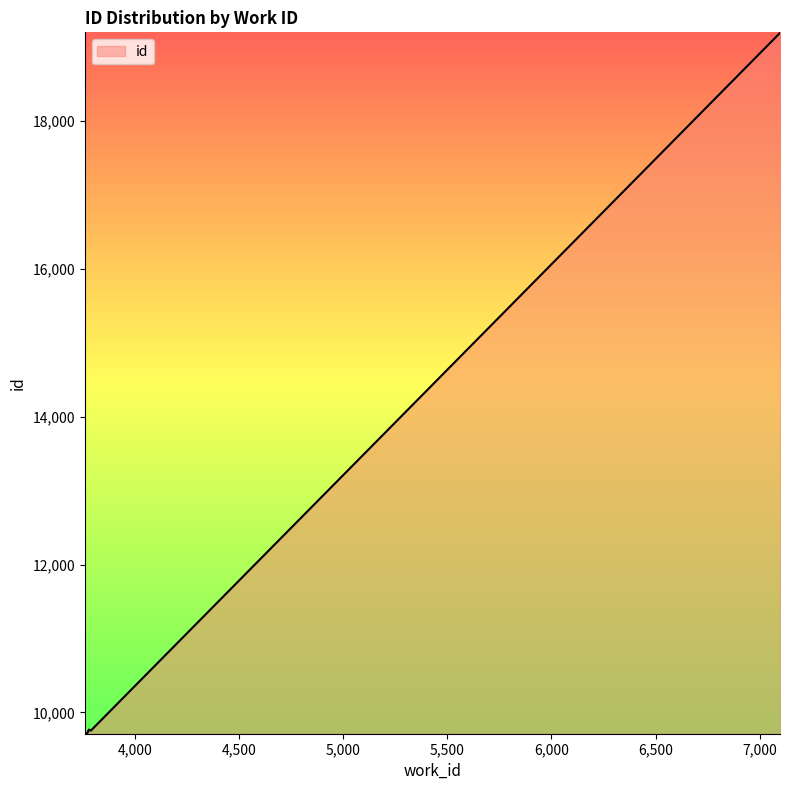

Does the chart have visible grid lines?

No